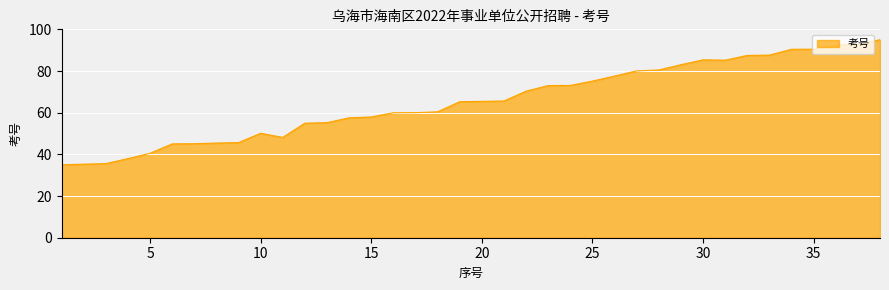

What is the minimum value shown in the chart?

35.0